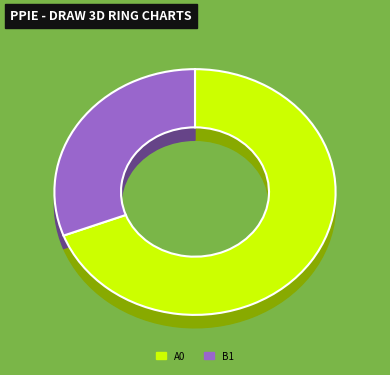

How many segments does this pie chart have?

2